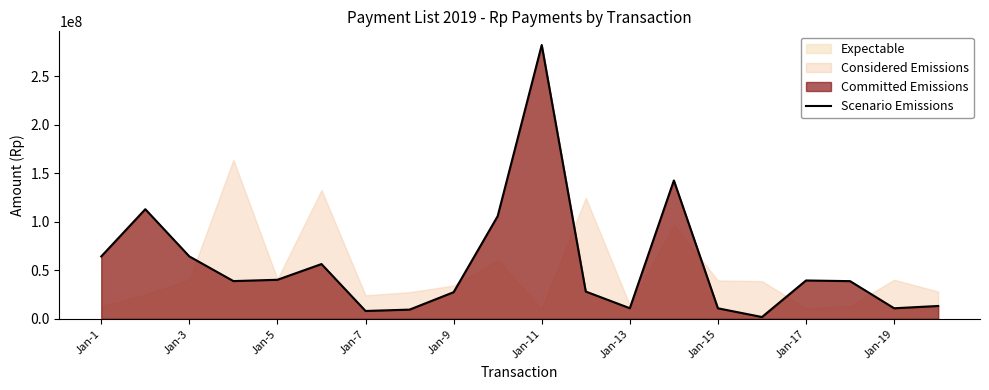

What is the maximum value for Scenario Emissions?

282277247